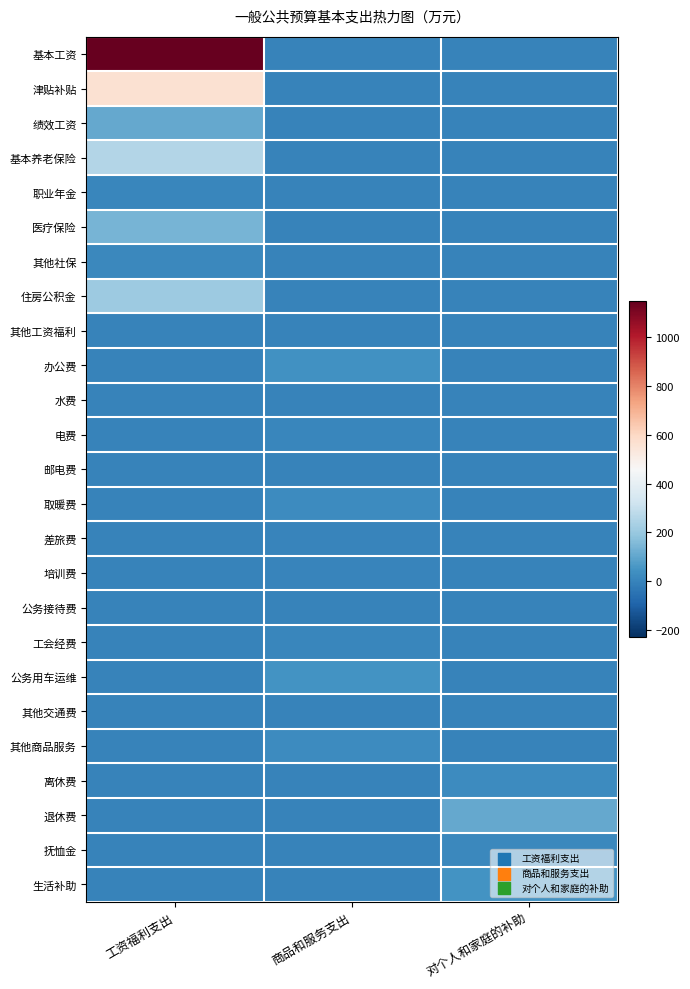

What is the maximum value shown in the chart?

1147.1